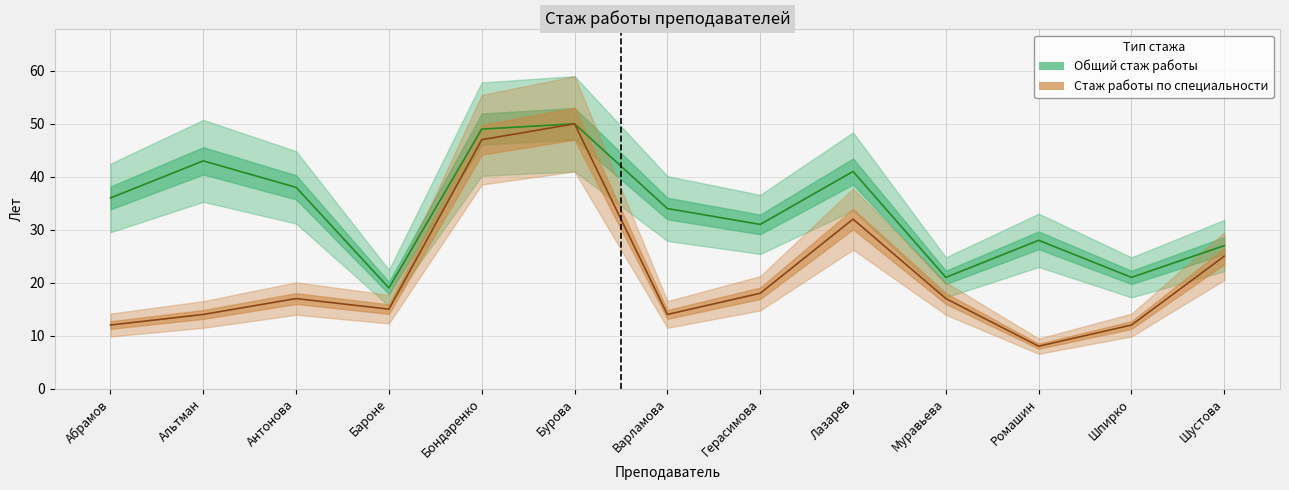

At which category is the sum across all series the highest?

Бурова